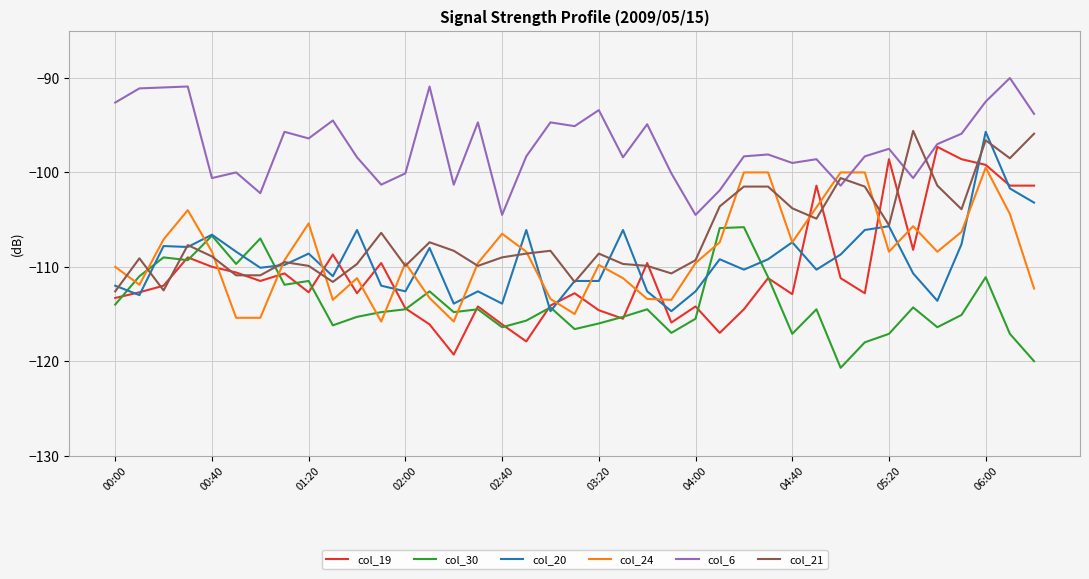

How many values in the col_20 series are below -109?

22